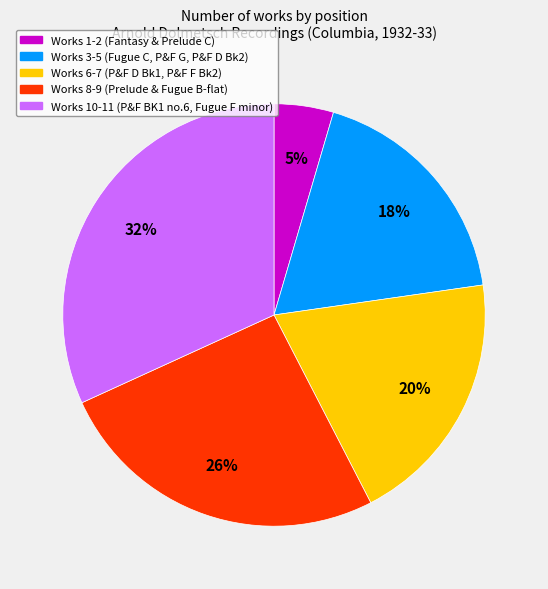

Is there a majority slice in this chart?

No